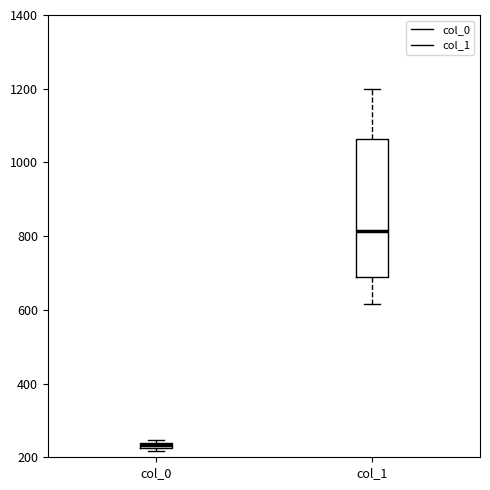

Which box has the lowest median line?

col_0